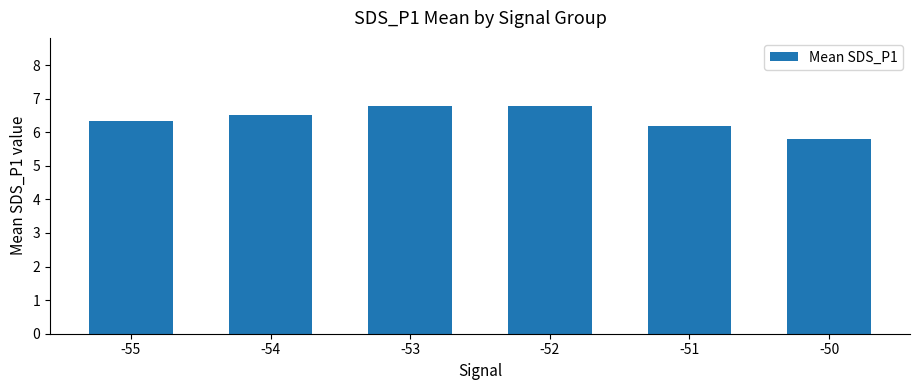

What is the ratio of the value at -50 to the value at -54?

0.9